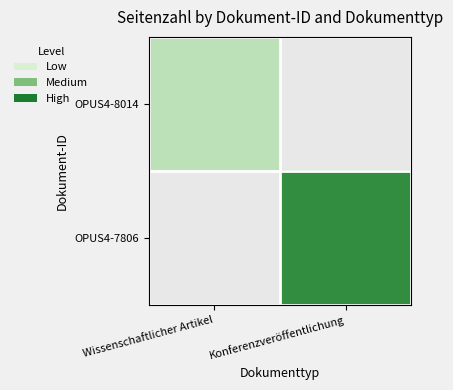

How many values in OPUS4-7806 are above zero?

1